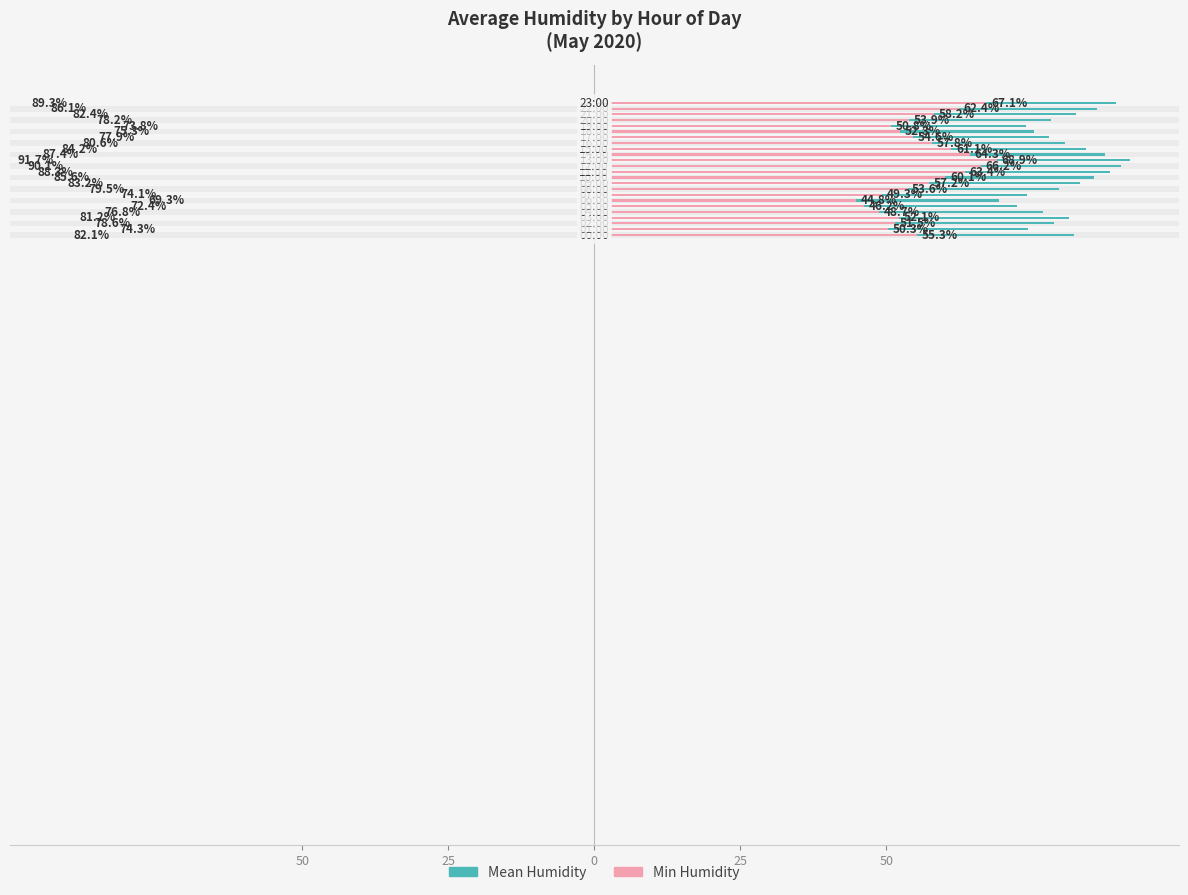

Approximately how many times larger is the value at 14 compared to 19?

1.2